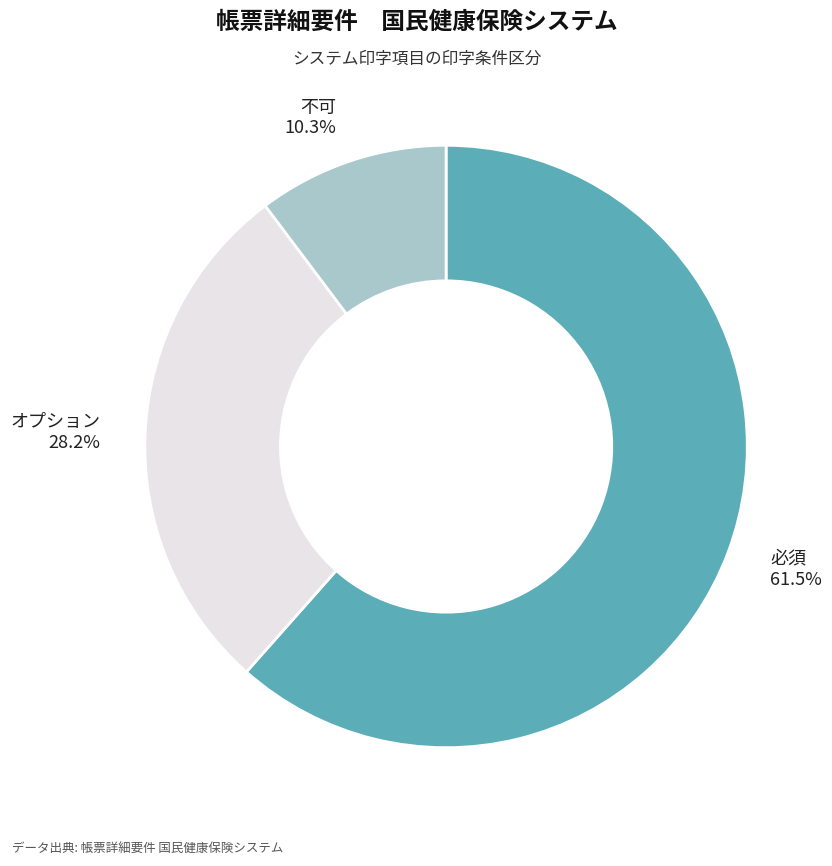

Is there a majority slice in this chart?

Yes